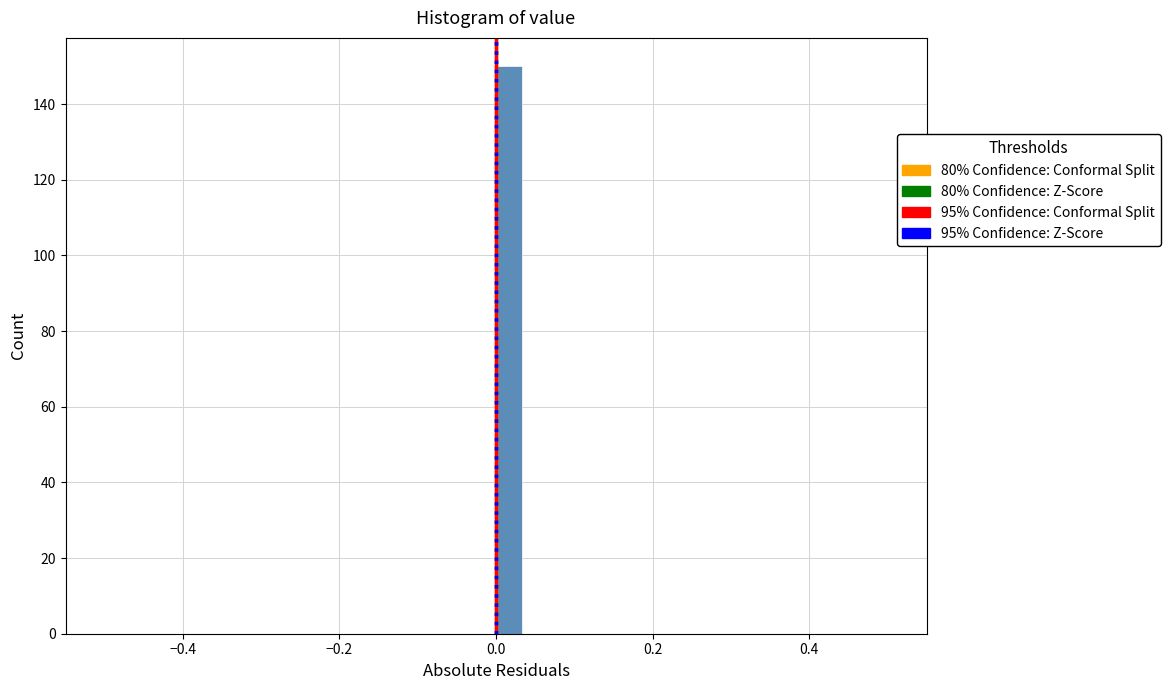

Around what value on the x-axis is the tallest bar? Give the approximate position of its centre, as read against the axis.

0.02